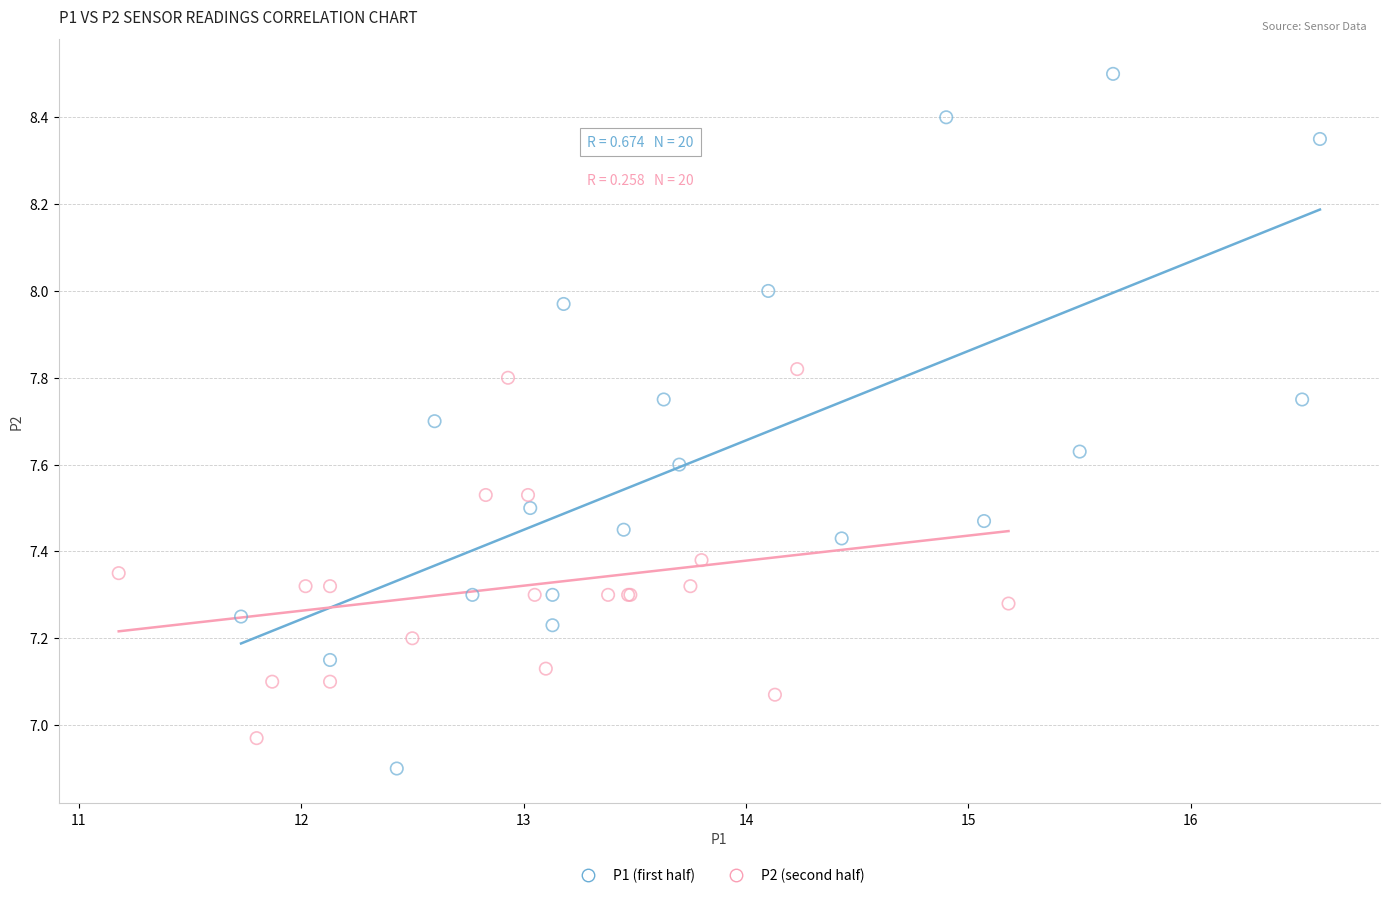

Which series contains the highest Y value?

P1 (first half)